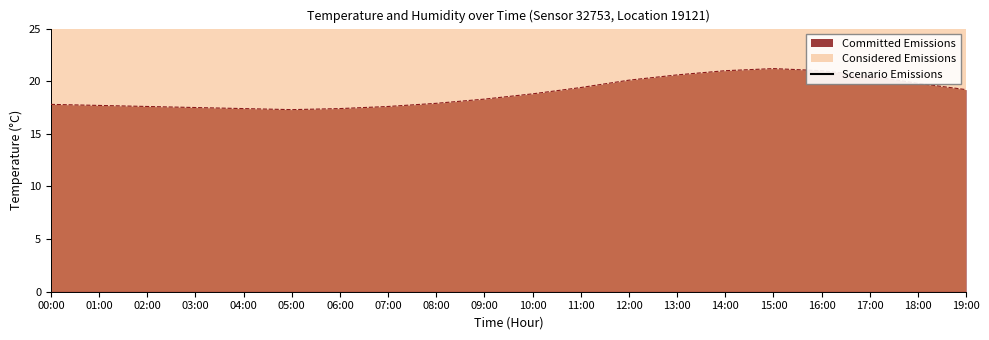

How many categories are shown in the chart?

20